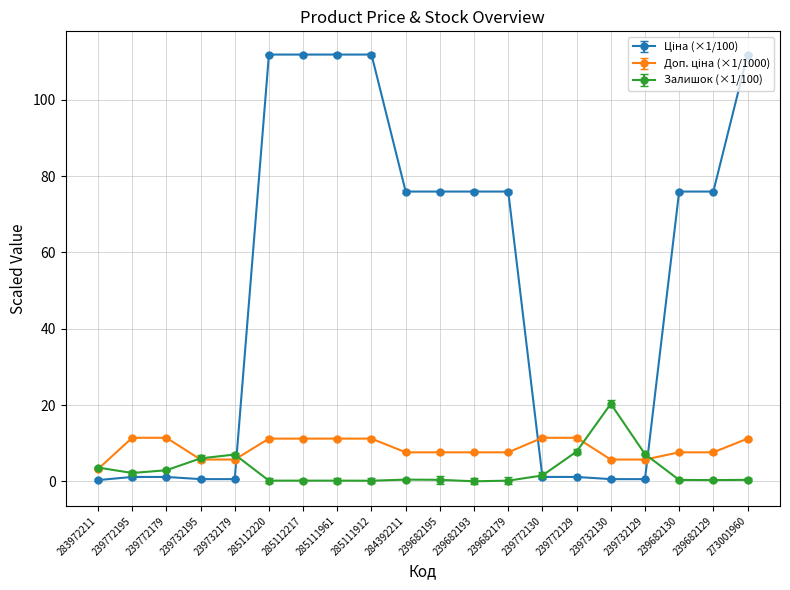

What position from the right is 239772130?

7